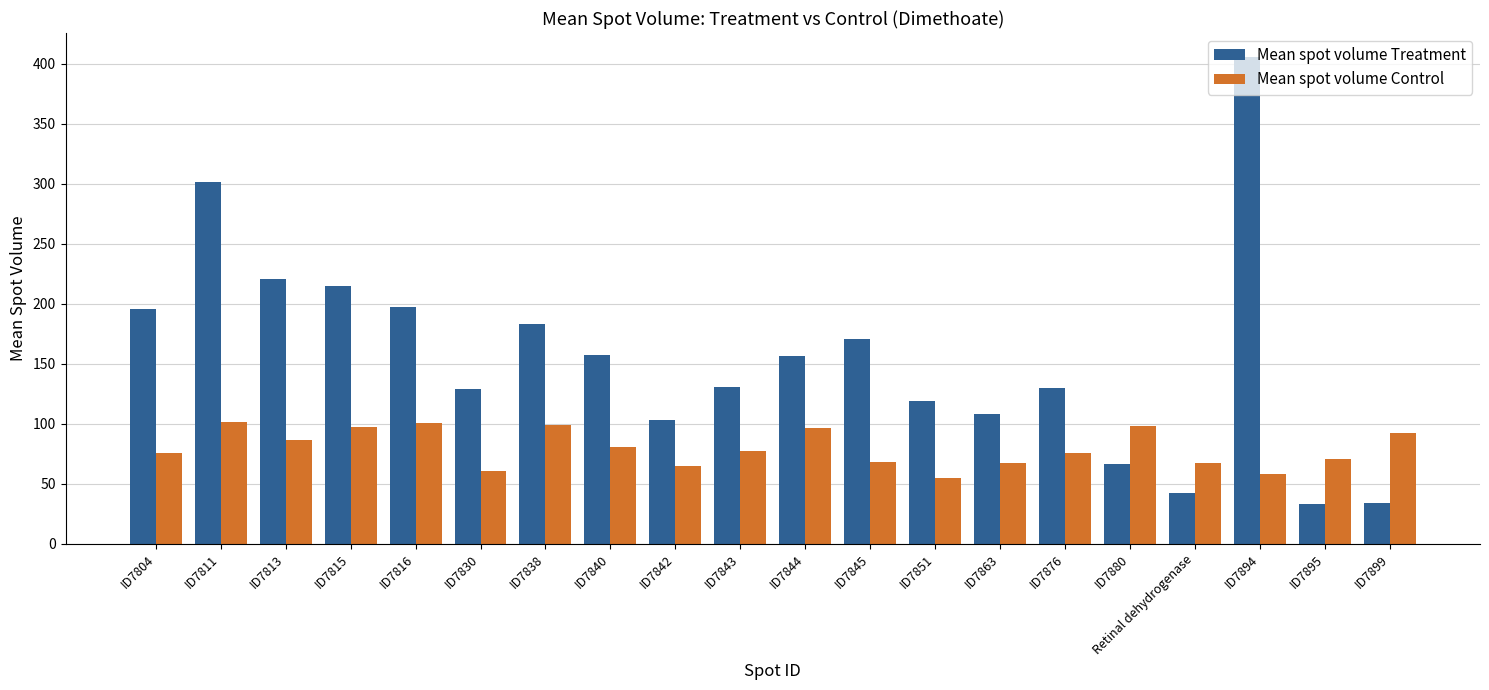

What is the difference between the Mean spot volume Treatment values at ID7843 and ID7899?

97.0